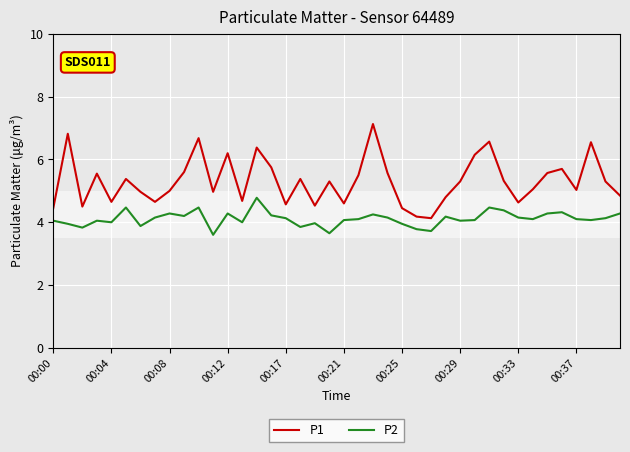

Which series has the largest range (max minus min)?

P1